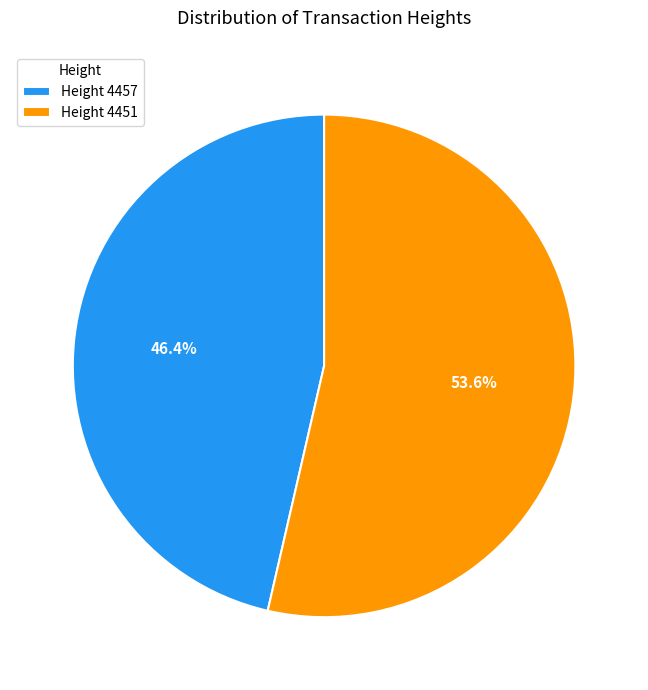

Approximately how many times larger is the value at Height 4457 compared to Height 4451?

0.9